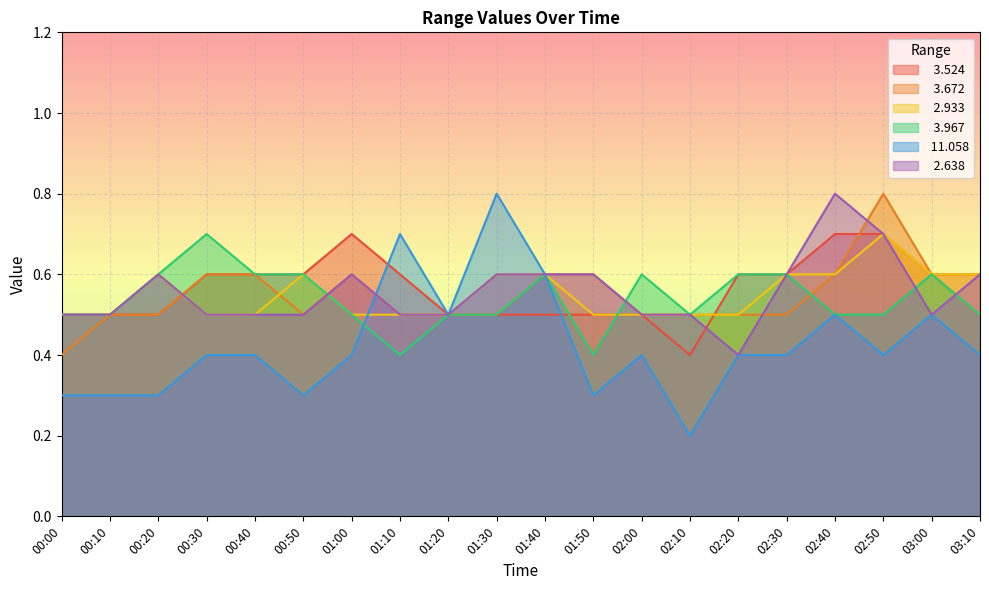

Reading left to right, list all the values displayed in this chart.

  3.524: 0.5	0.5	0.5	0.6	0.6	0.6	0.7	0.6	0.5	0.5	0.5	0.5	0.5	0.4	0.6	0.6	0.7	0.7	0.6	0.6
  3.672: 0.4	0.5	0.5	0.6	0.6	0.5	0.6	0.5	0.5	0.5	0.6	0.6	0.5	0.5	0.5	0.5	0.6	0.8	0.6	0.5
  2.933: 0.5	0.5	0.6	0.5	0.5	0.6	0.5	0.5	0.5	0.6	0.6	0.5	0.5	0.5	0.5	0.6	0.6	0.7	0.6	0.6
  3.967: 0.5	0.5	0.6	0.7	0.6	0.6	0.5	0.4	0.5	0.5	0.6	0.4	0.6	0.5	0.6	0.6	0.5	0.5	0.6	0.5
 11.058: 0.3	0.3	0.3	0.4	0.4	0.3	0.4	0.7	0.5	0.8	0.6	0.3	0.4	0.2	0.4	0.4	0.5	0.4	0.5	0.4
  2.638: 0.5	0.5	0.6	0.5	0.5	0.5	0.6	0.5	0.5	0.6	0.6	0.6	0.5	0.5	0.4	0.6	0.8	0.7	0.5	0.6